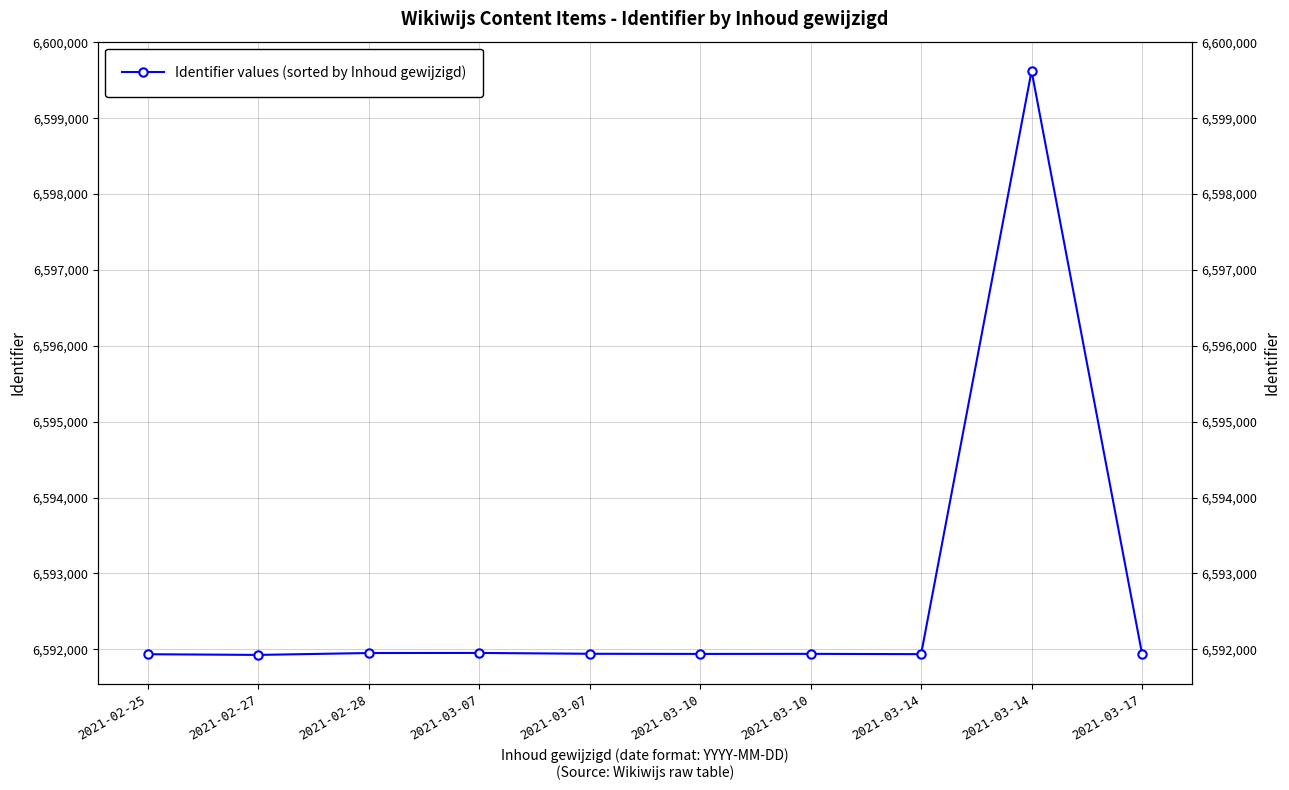

Where is the data nearest to the value 6595775?

2021-03-07